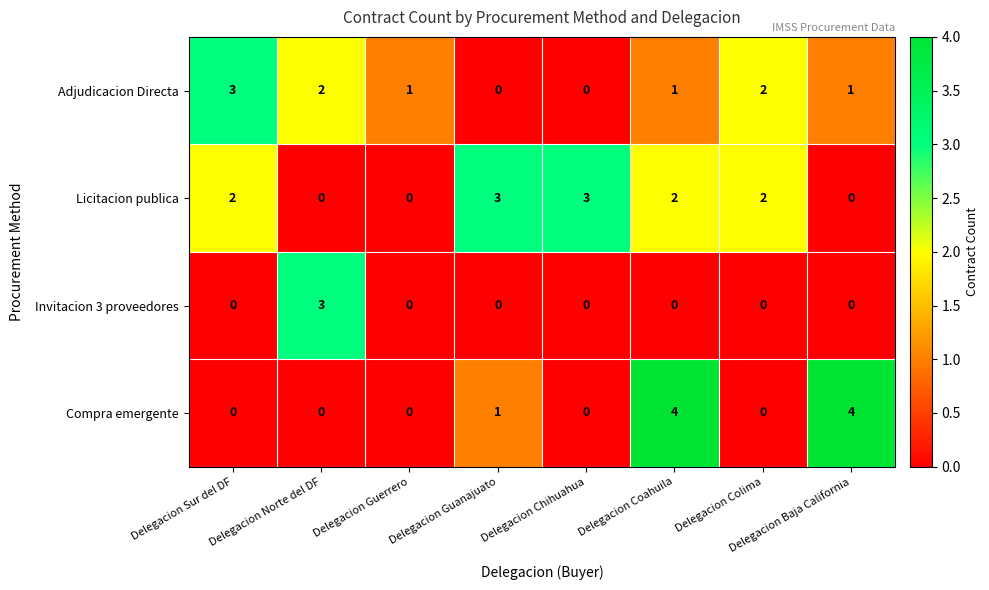

What is the sum of all Invitacion 3 proveedores values?

3